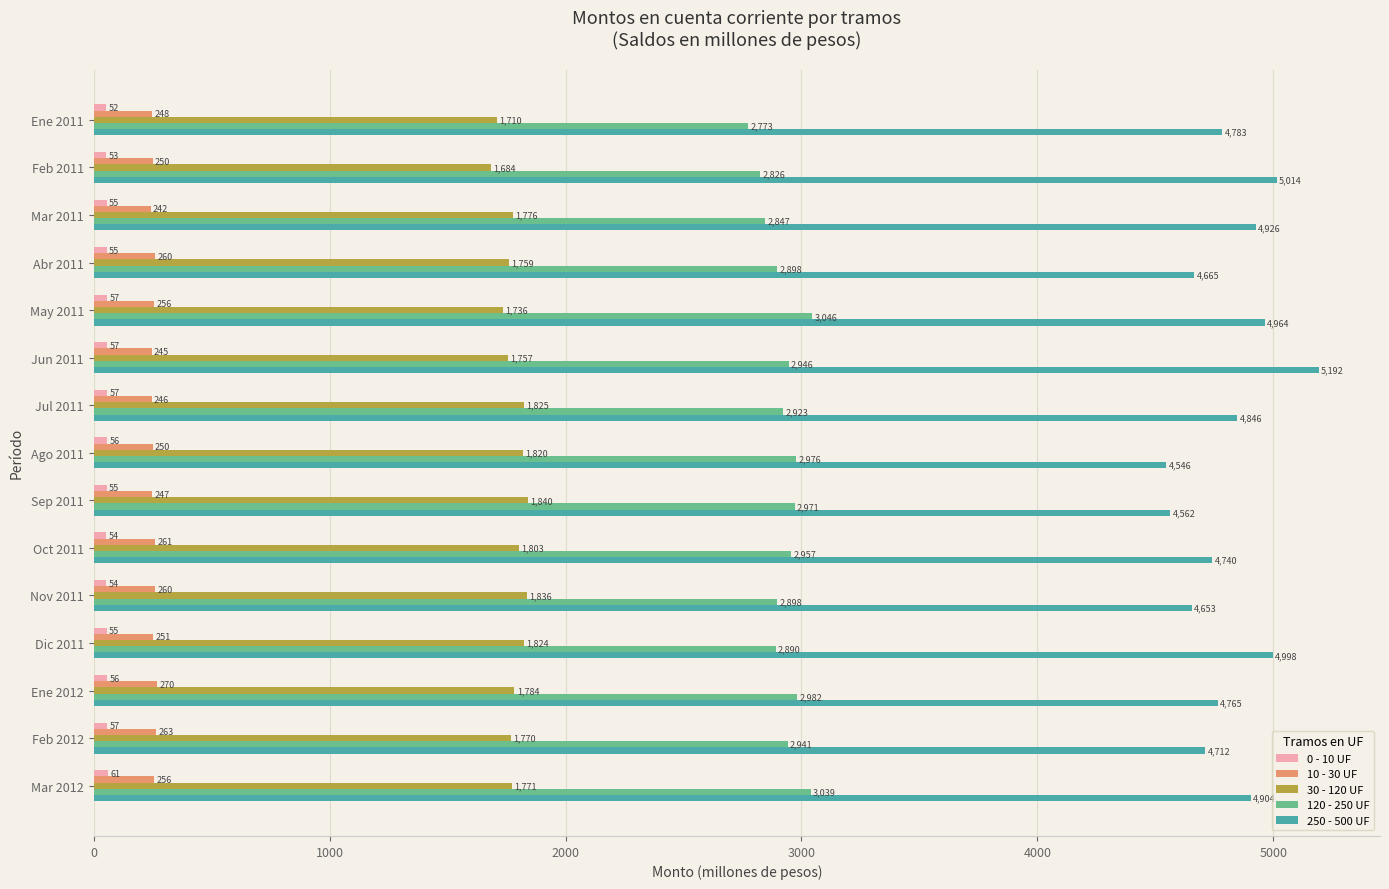

How many data points in 10 - 30 UF are less than 250?

6